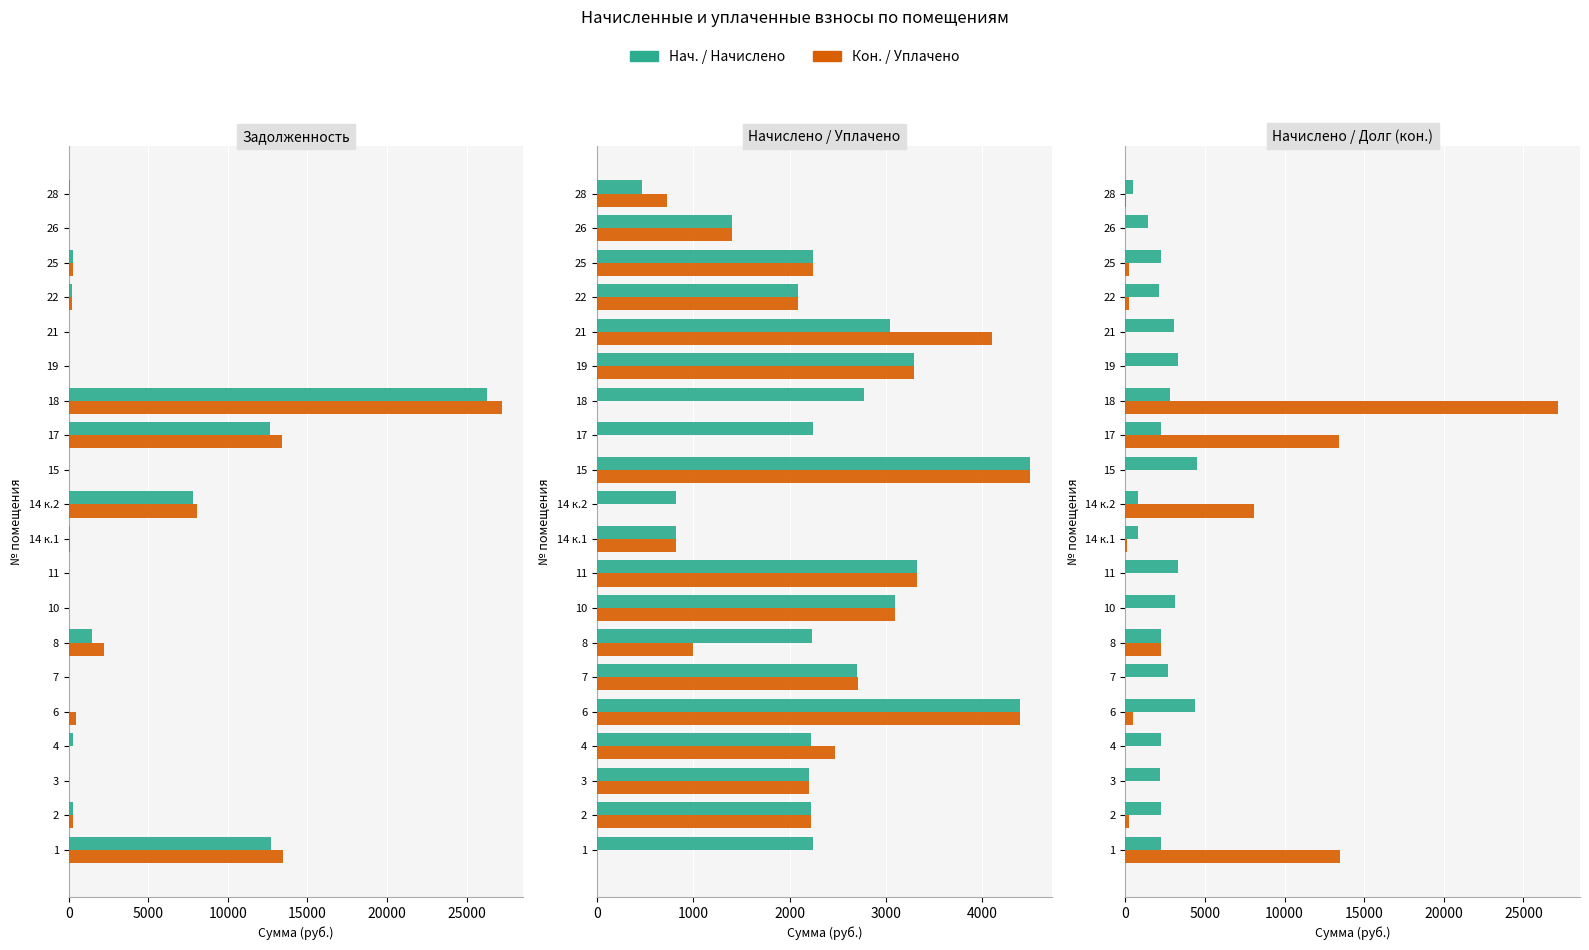

Is it true that задолженность (нач.) equals 0.0 at 10?

True